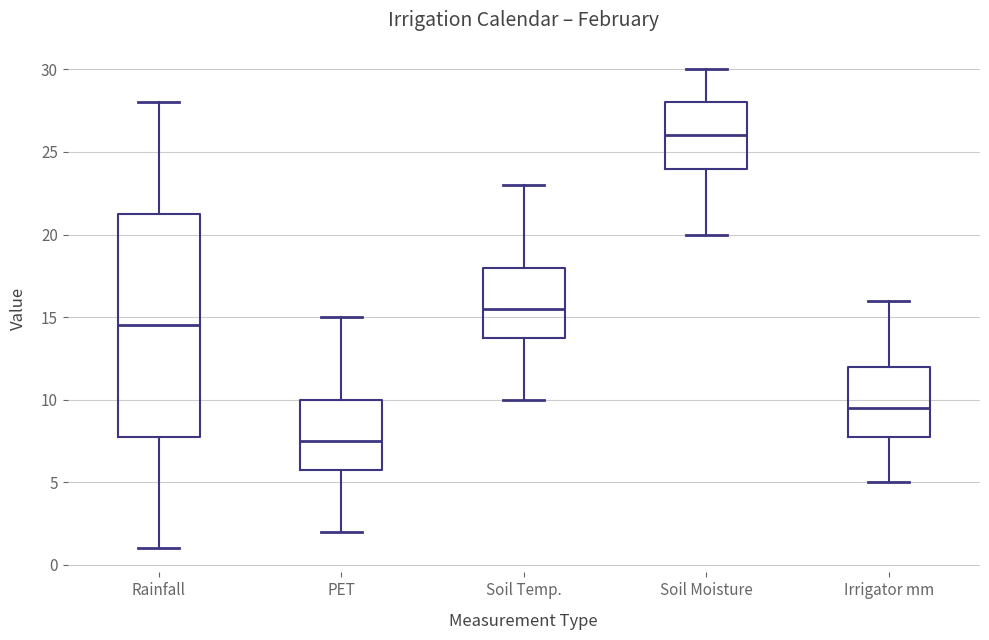

Reading left to right, transcribe this box plot: for each box, give where its median line is, the range the box spans, and where its two whiskers end, as read against the y-axis. The values are not printed on the chart, so give them approximately, as read against the axis.

Rainfall: median 14.5, box 8.0 to 21.5, whiskers 1.0 to 28.0
PET: median 7.5, box 6.0 to 10.0, whiskers 2.0 to 15.0
Soil Temp.: median 15.5, box 14.0 to 18.0, whiskers 10.0 to 23.0
Soil Moisture: median 26.0, box 24.0 to 28.0, whiskers 20.0 to 30.0
Irrigator mm: median 9.5, box 8.0 to 12.0, whiskers 5.0 to 16.0